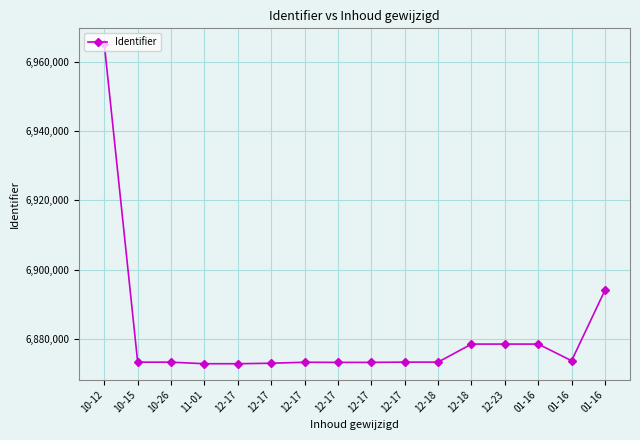

Is it true that the value at 12-17 is 6873299?

True